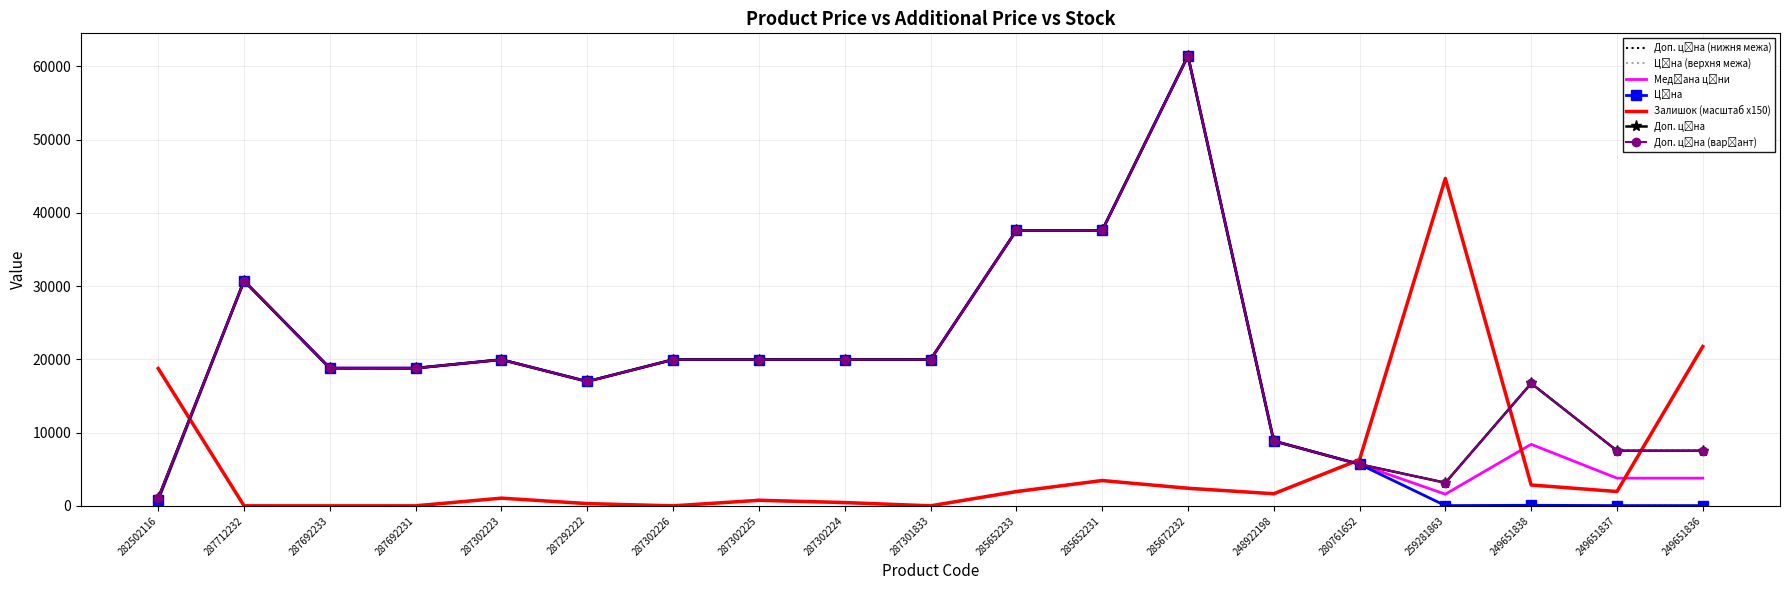

How many categories are shown in the chart?

19